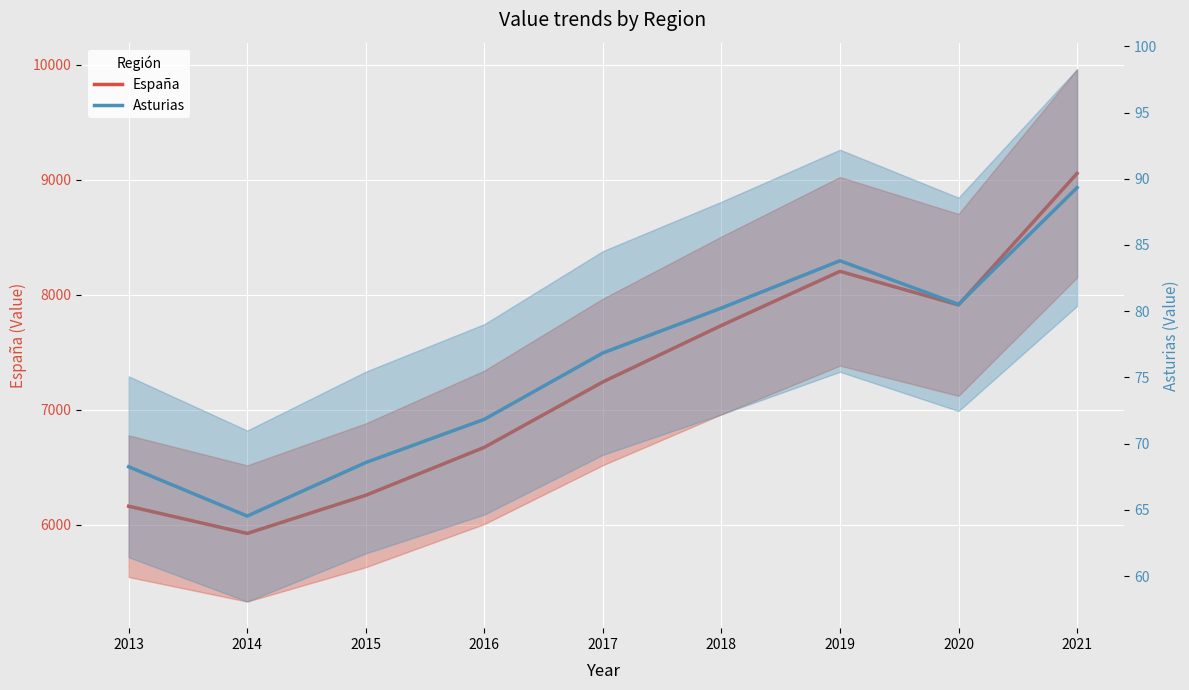

What is the maximum value shown in the chart?

9056.0